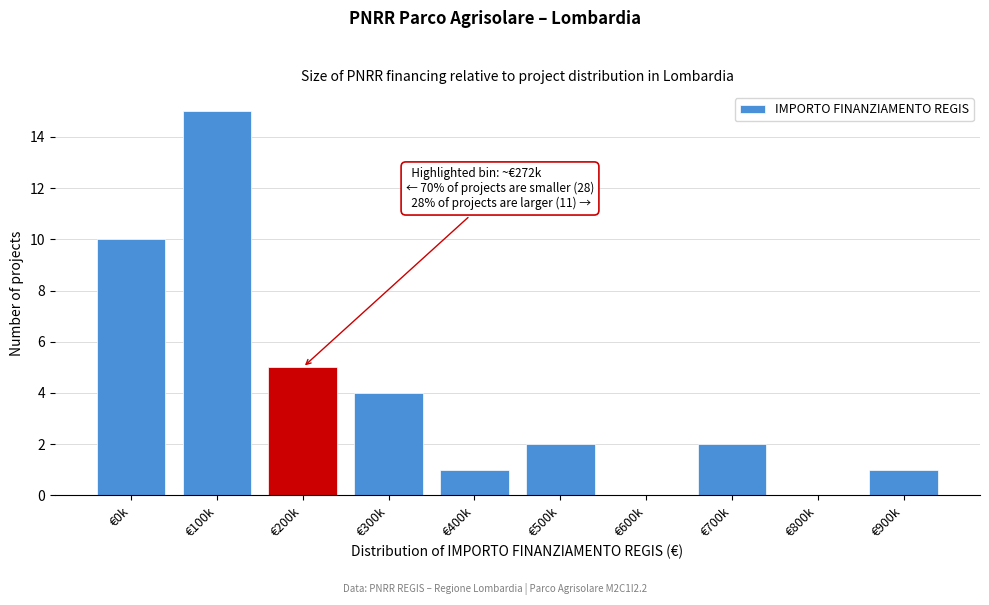

Reading left to right, transcribe all the data shown in this chart.

€0k=10	€100k=15	€200k=5	€300k=4	€400k=1	€500k=2	€600k=0	€700k=2	€800k=0	€900k=1